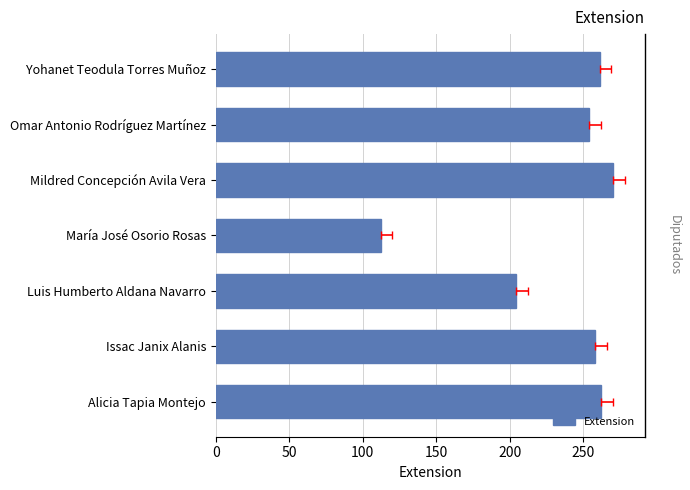

How many categories are shown in the chart?

7